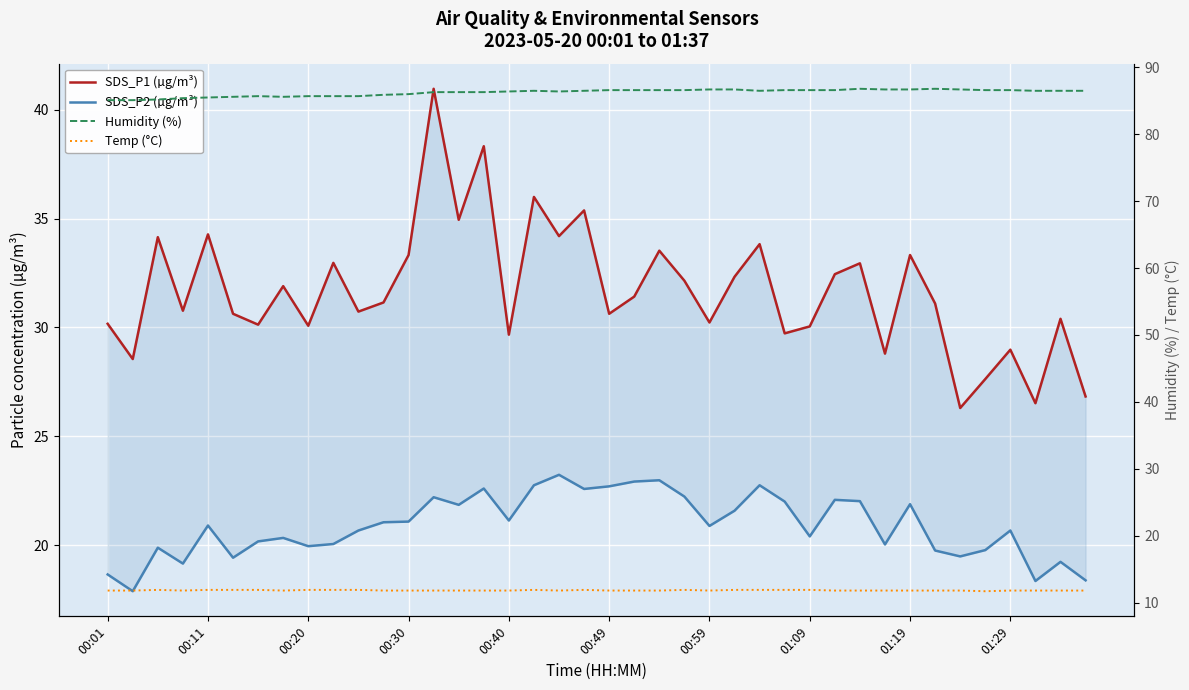

What are all the series names shown in the legend?

SDS_P1 (µg/m³), SDS_P2 (µg/m³), Humidity (%), Temp (°C)